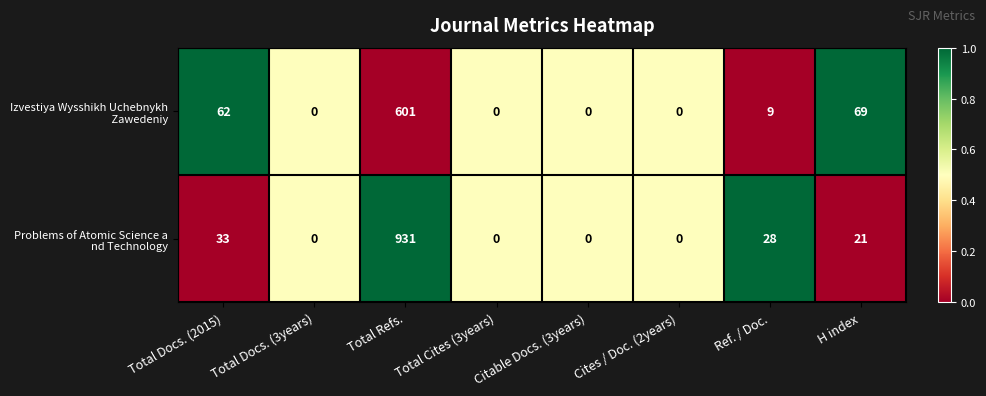

Which label corresponds to the largest value in the chart?

Total Refs.